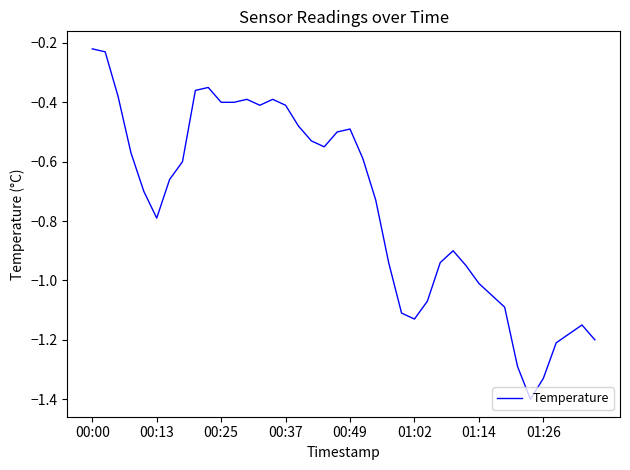

What is the smallest value displayed?

-1.4